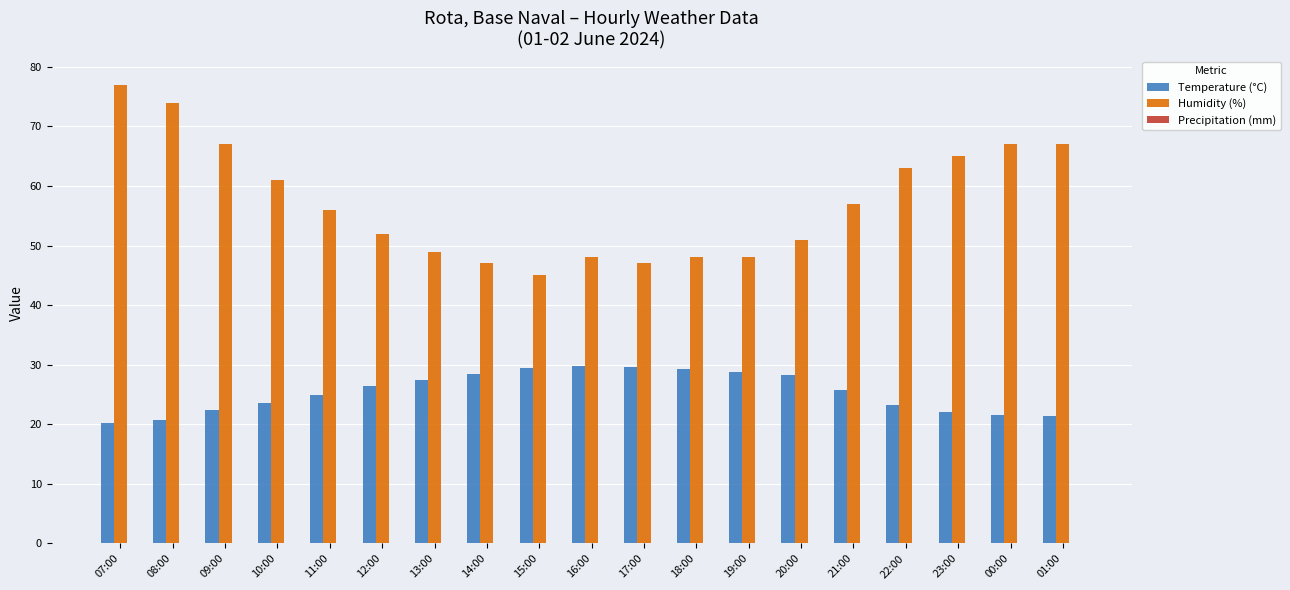

List the series in order of their overall mean, highest first.

Humidity (%), Temperature (°C)